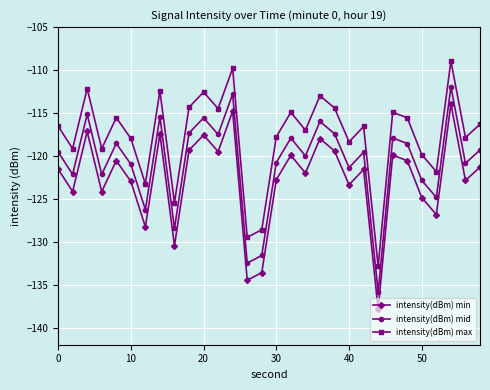

How many interior local valleys does the intensity(dBm) max series have?

11